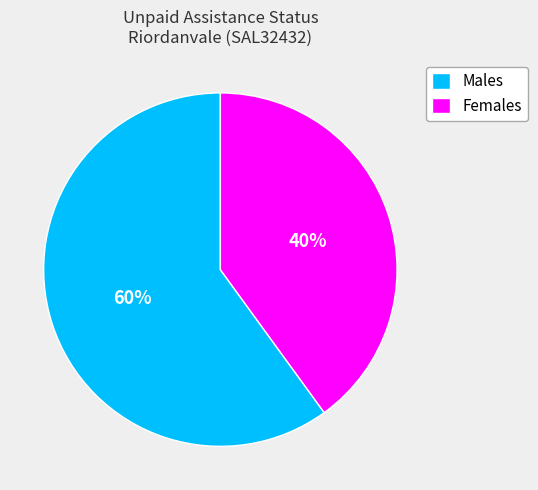

Between Females and Males, which is larger?

Males